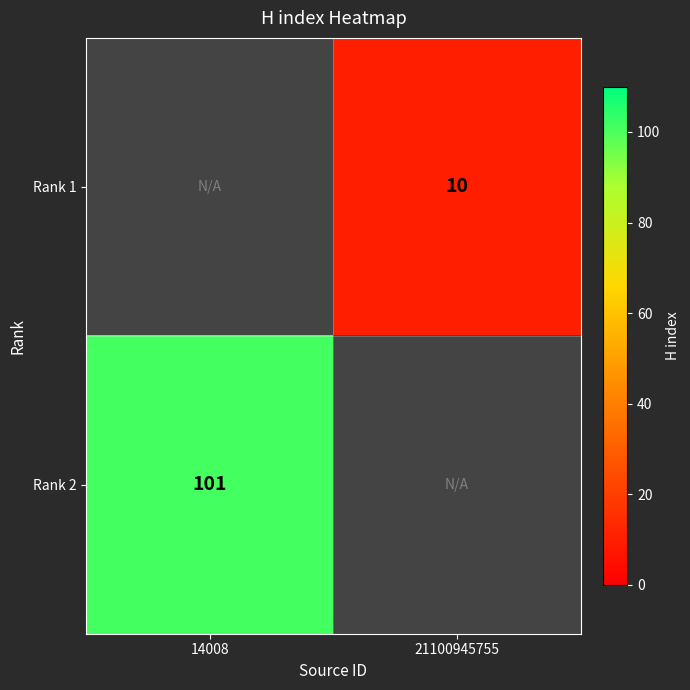

True or false: Rank 1 has a value of 6.2 at 21100945755.

False